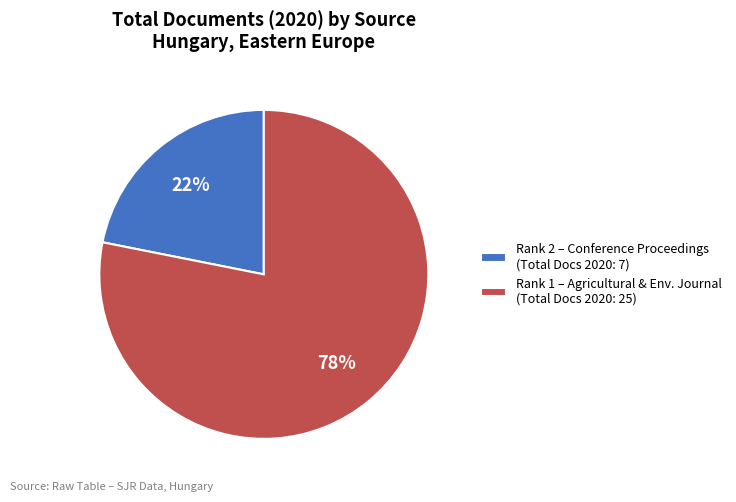

To the nearest percent, what is the difference between the largest and smallest slice percentages?

56%